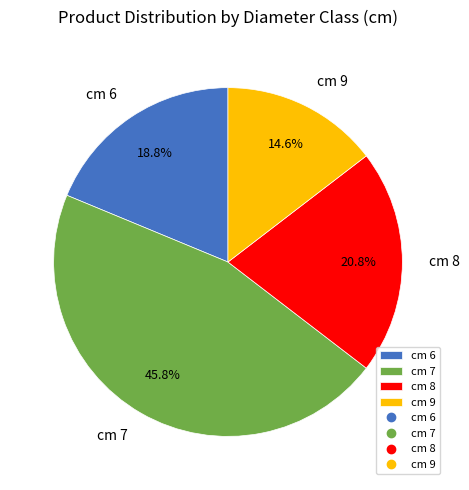

What is the ratio of the value at cm 6 to the value at cm 7?

0.4